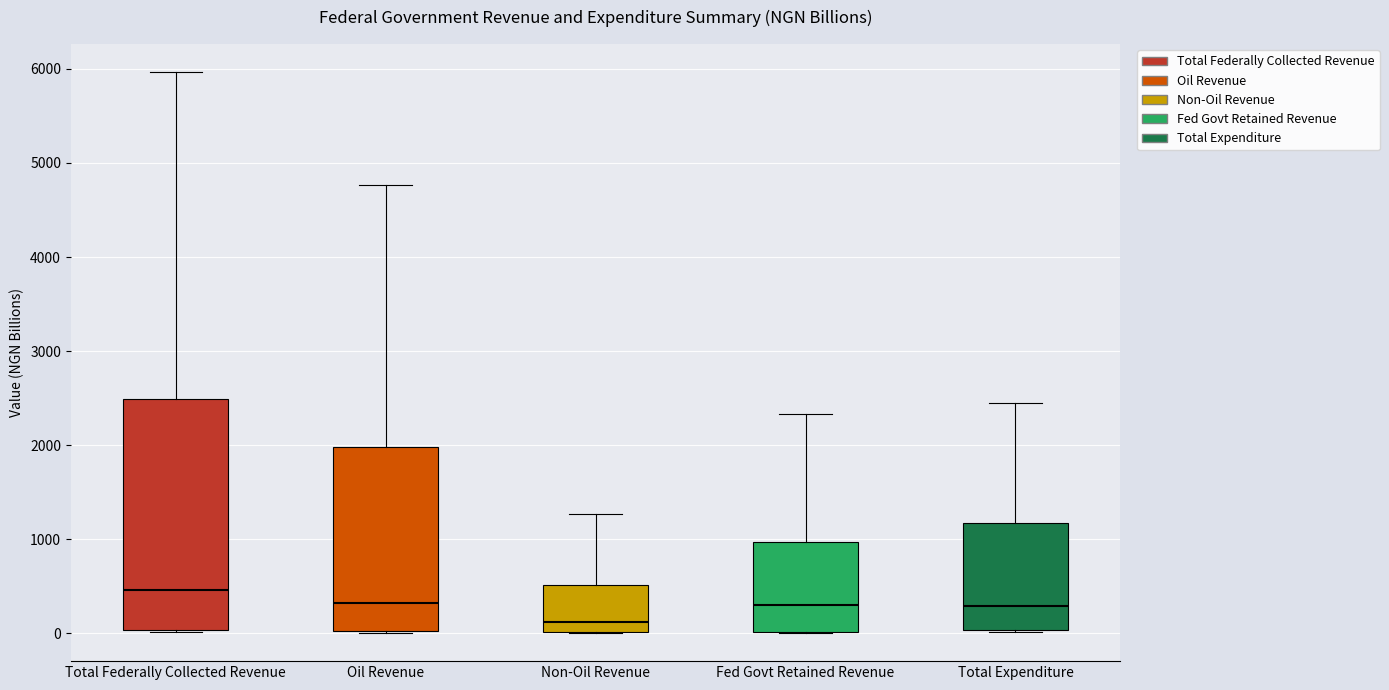

Where does the median line of the box for Fed Govt Retained Revenue sit on the y-axis? The values are not printed on the chart, so give them approximately, as read against the axis.

300